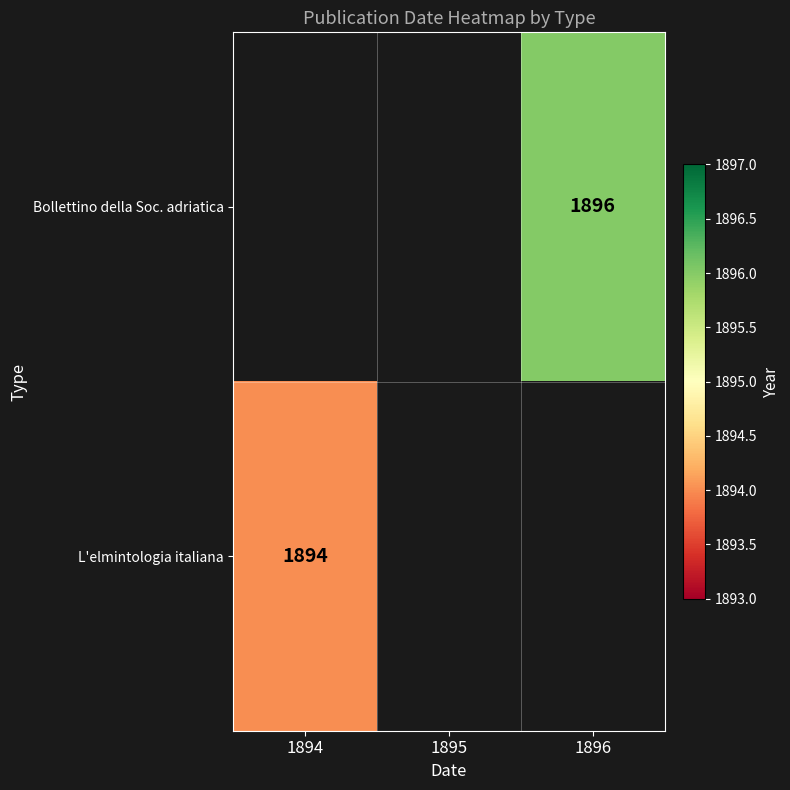

Is it true that L'elmintologia italiana equals 396 at 1894?

False